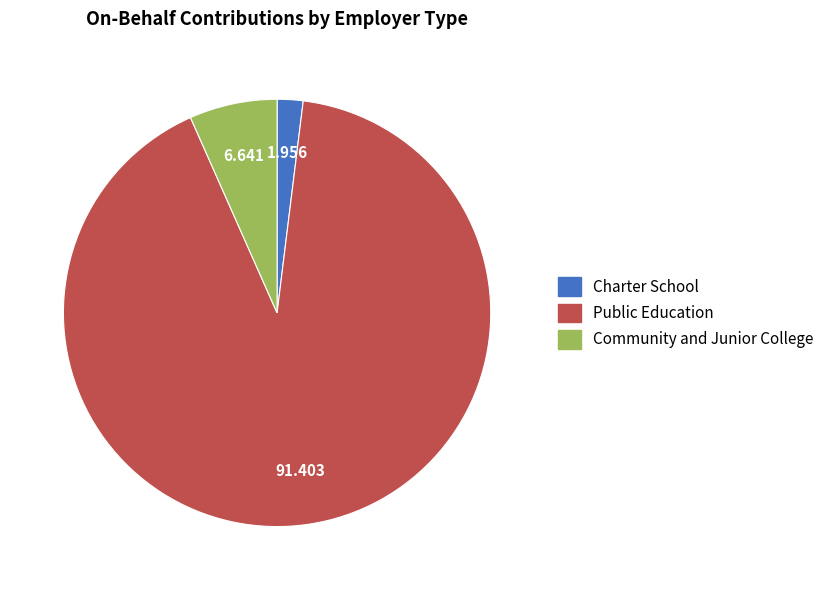

How many segments does this pie chart have?

3